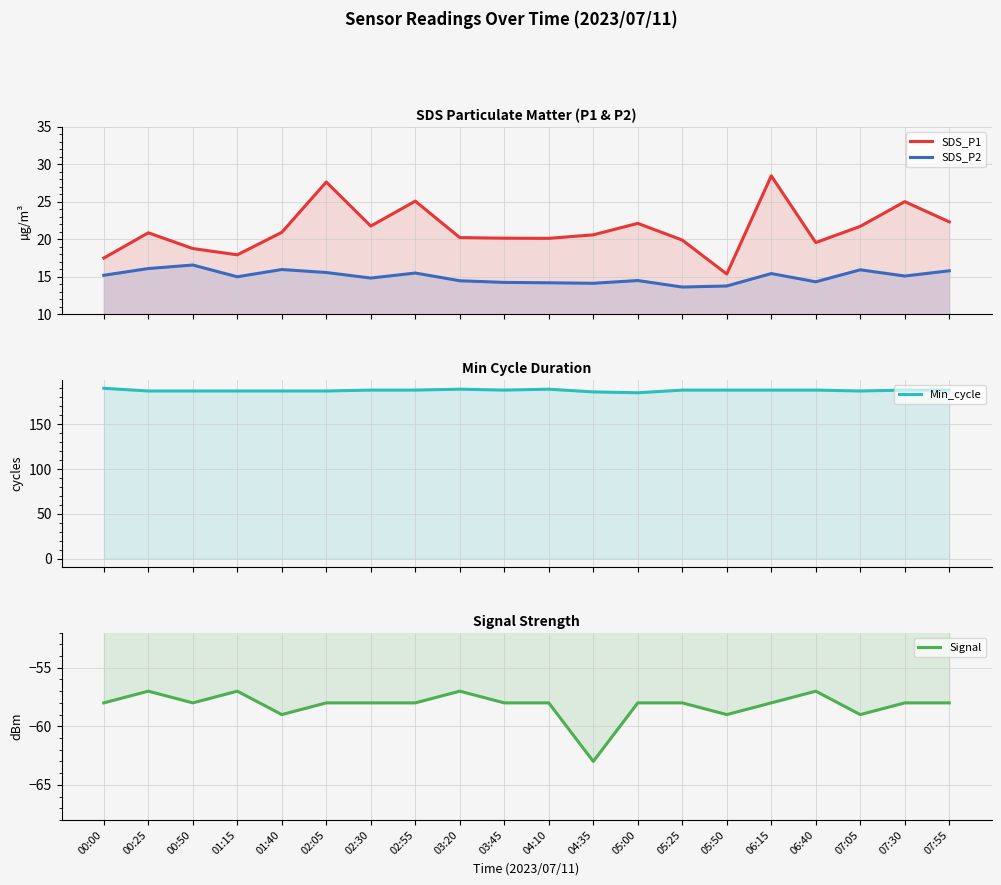

Which series changed the most between 00:50 and 04:35?

Signal